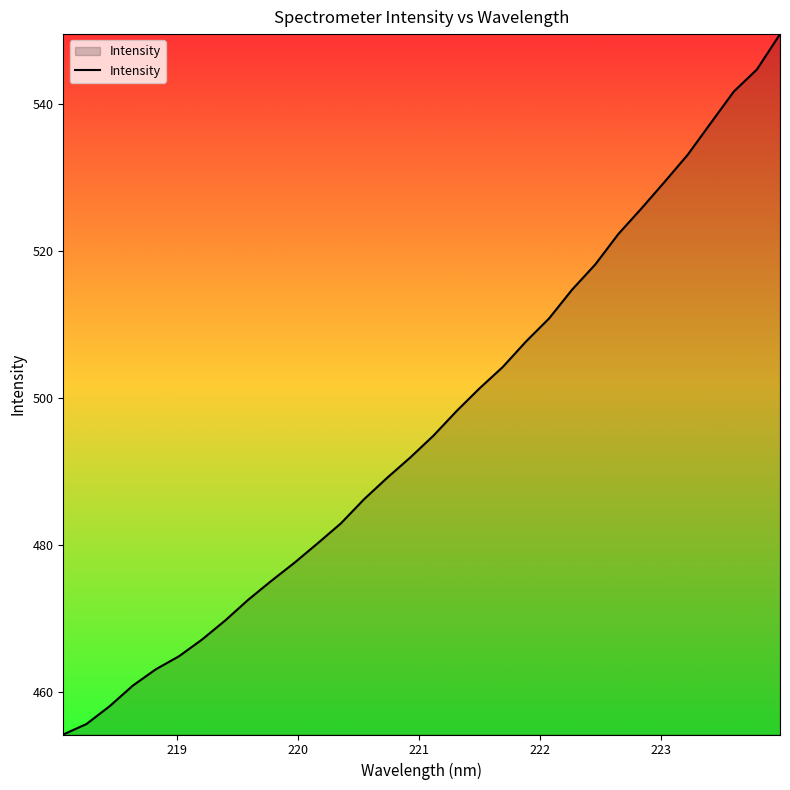

What is the difference between the maximum and minimum values?

95.4